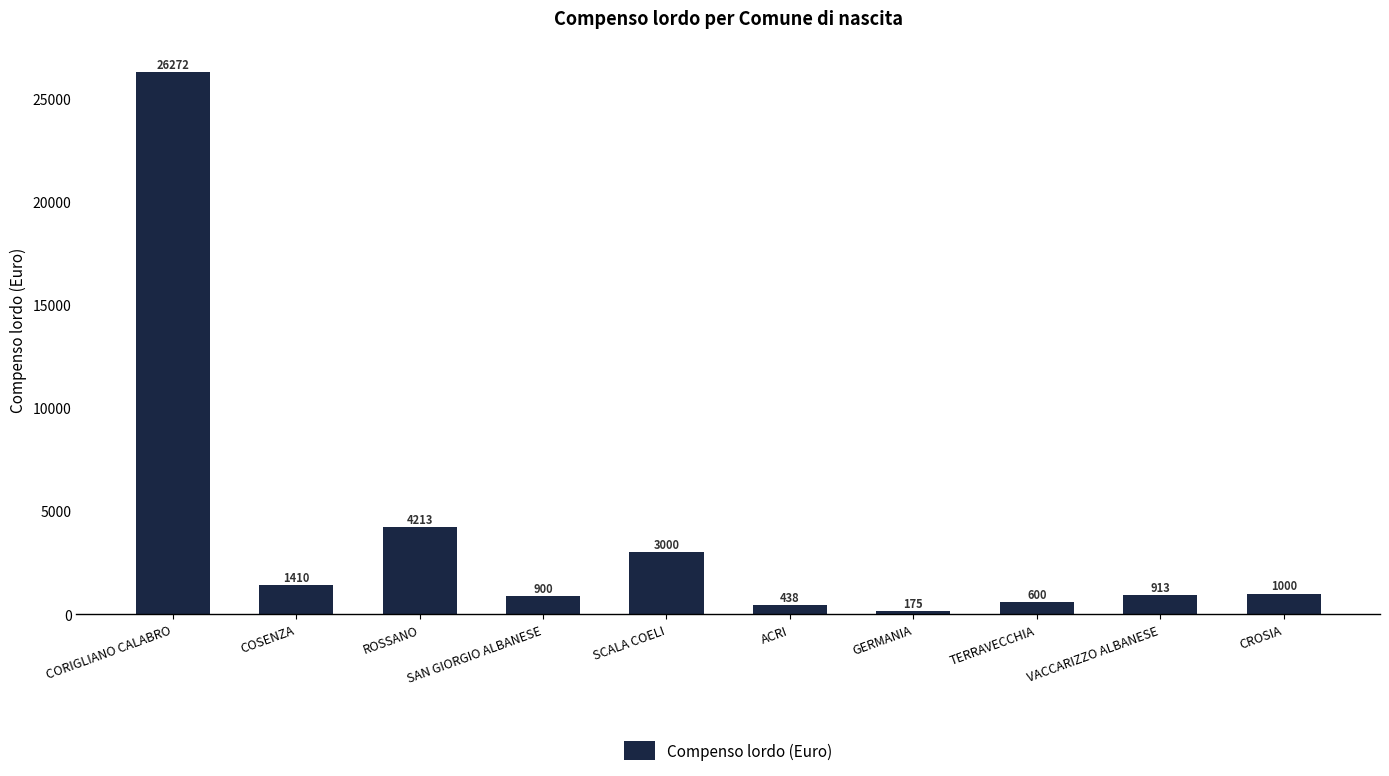

What is the minimum value shown in the chart?

175.0